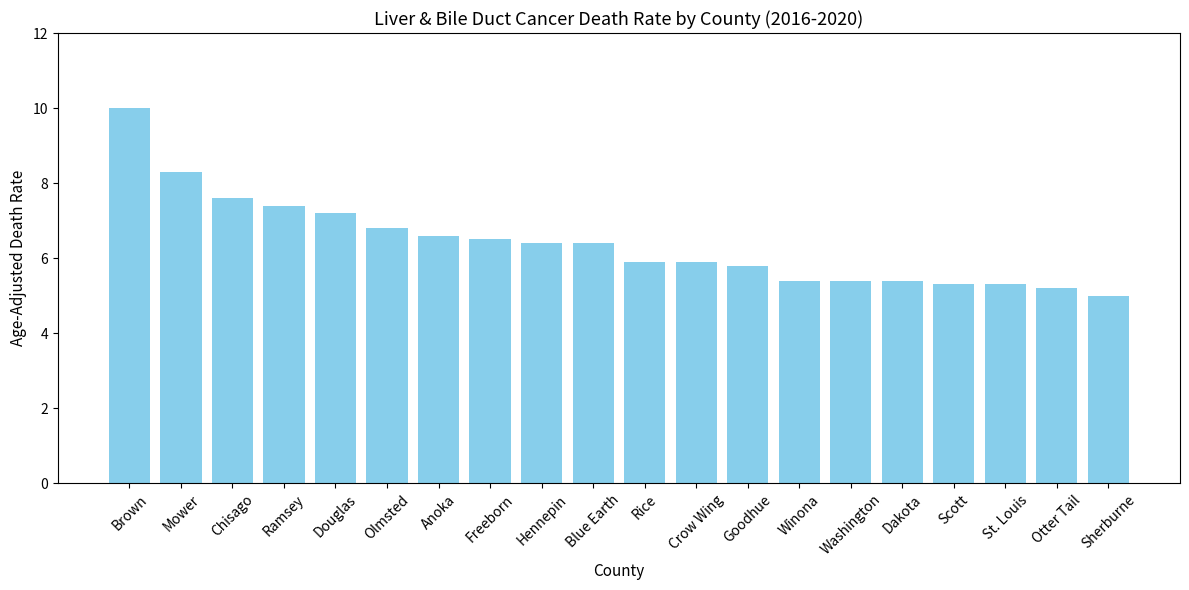

What is the difference between the maximum and minimum values?

5.0